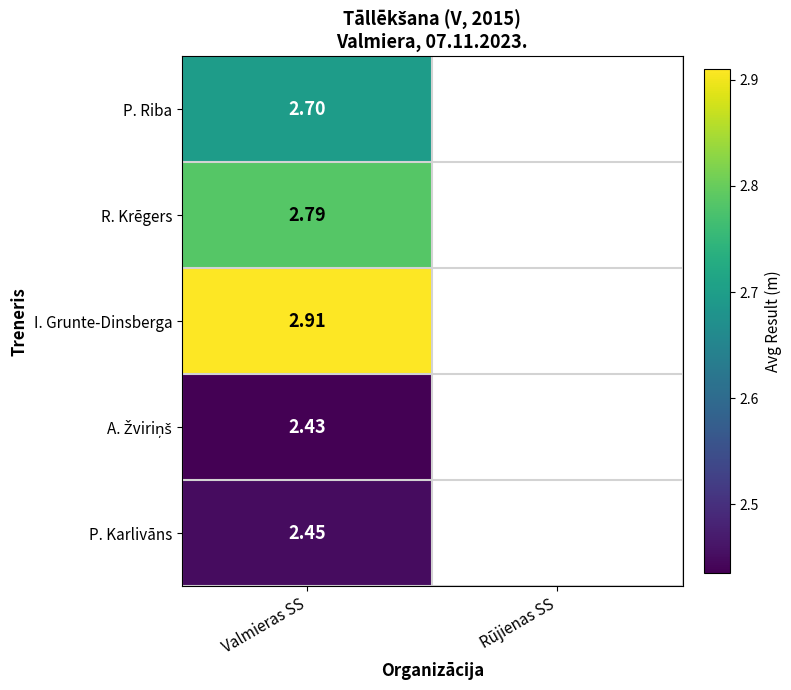

Rank the categories by A. Žviriņš value from lowest to highest.

Valmieras SS, Rūjienas SS